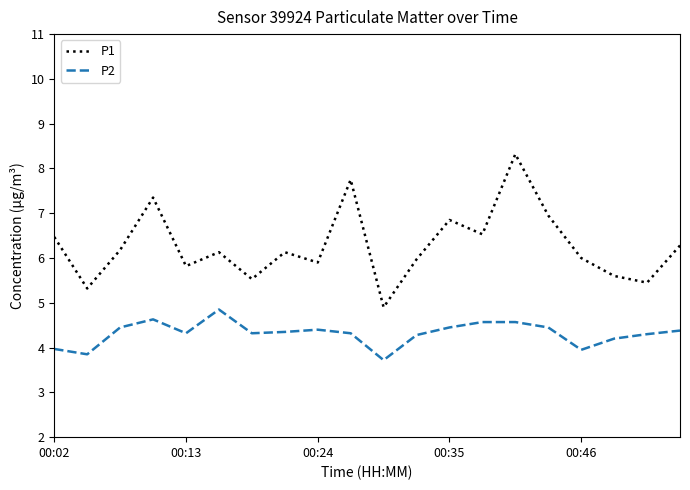

List the series in order of their peak value, lowest first.

P2, P1